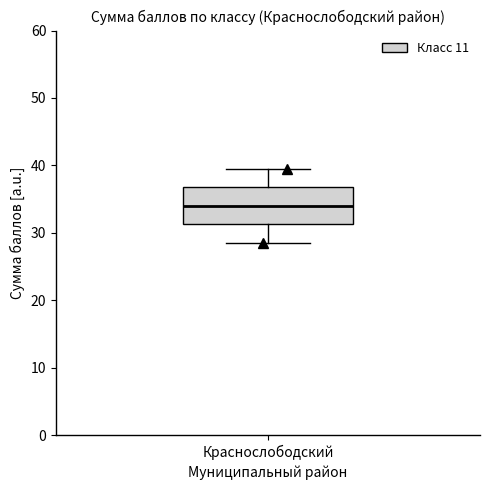

Read this box plot against the y-axis: the position of the median line, the range covered by the box, and the ends of both whiskers. The values are not printed on the chart, so give them approximately, as read against the axis.

median 34, box 31 to 37, whiskers 29 to 40